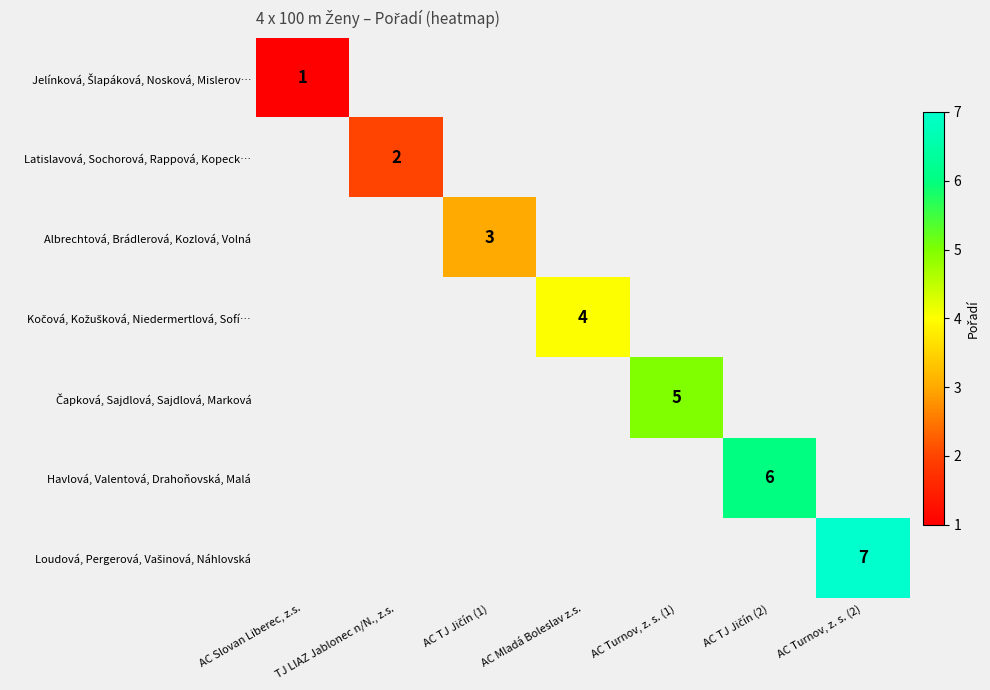

List the series in order of their overall mean, lowest first.

Jelínková, Šlapáková, Nosková, Mislerov…, Latislavová, Sochorová, Rappová, Kopeck…, Albrechtová, Brádlerová, Kozlová, Volná, Kočová, Kožušková, Niedermertlová, Sofí…, Čapková, Sajdlová, Sajdlová, Marková, Havlová, Valentová, Drahoňovská, Malá, Loudová, Pergerová, Vašinová, Náhlovská